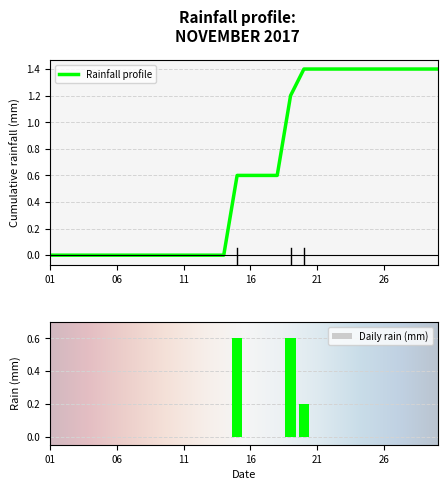

What is the sum of all Daily rain (mm) values?

1.4